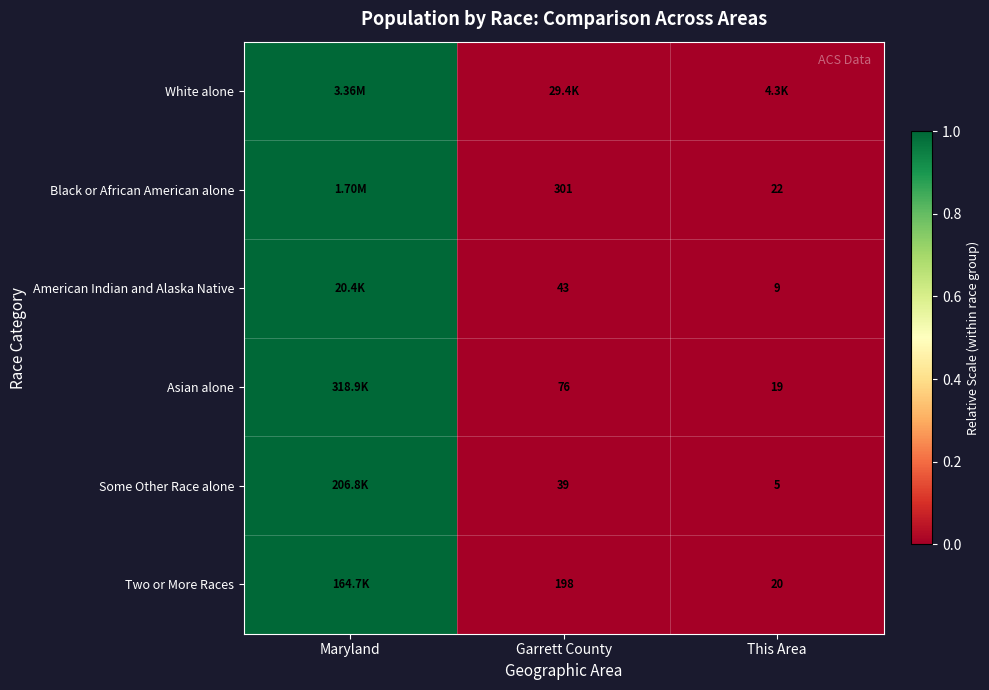

Rank the categories by Black or African American alone value from highest to lowest.

Maryland, Garrett County, This Area